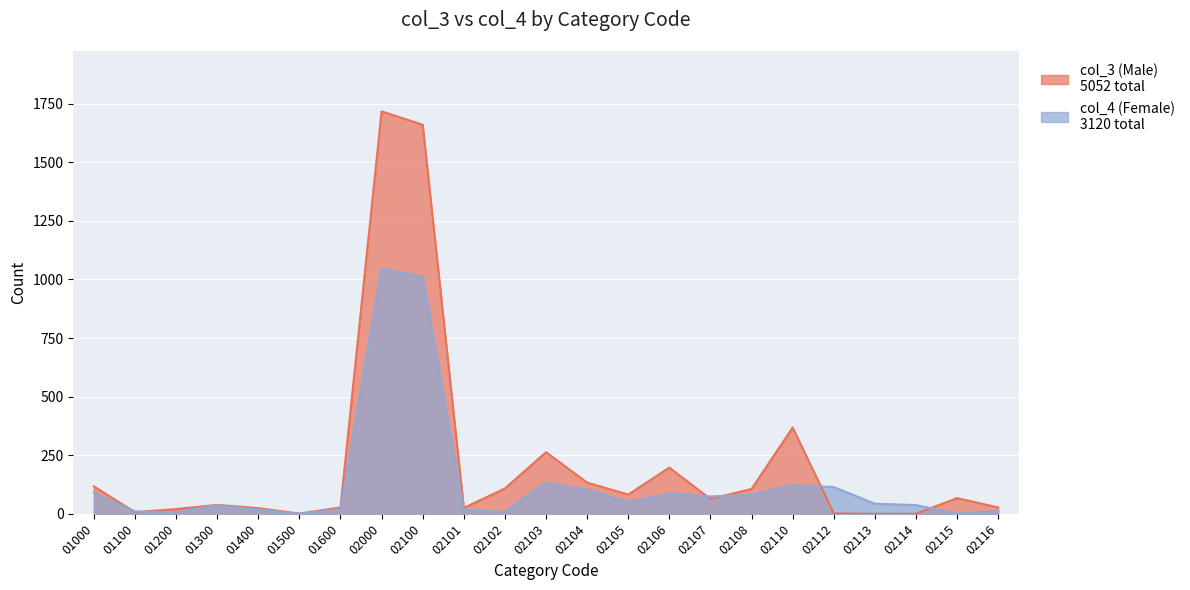

Where is col_3 (Male) nearest to the value 858?

02110